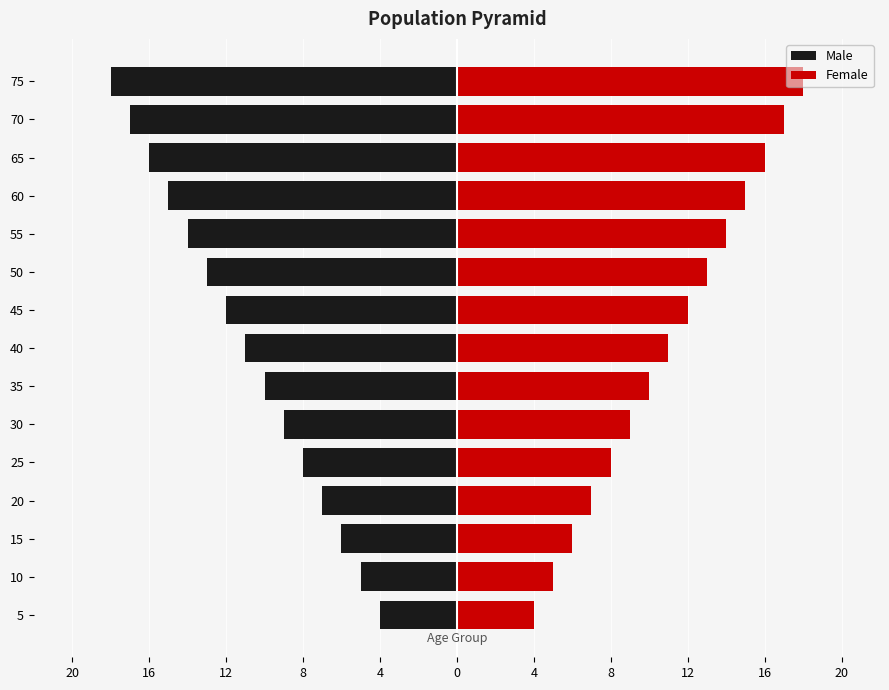

Which has a higher value, 45 or 10?

10